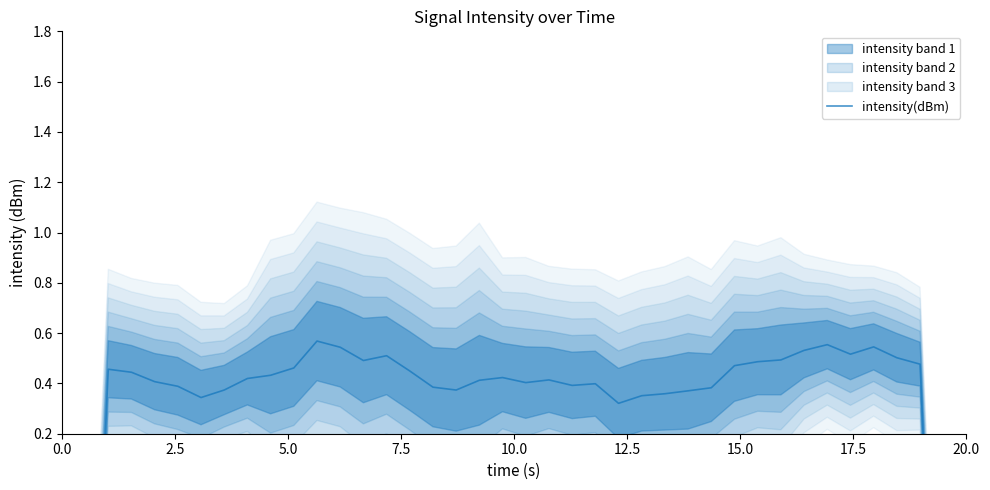

What is the difference between the second highest and minimum values?

4.2